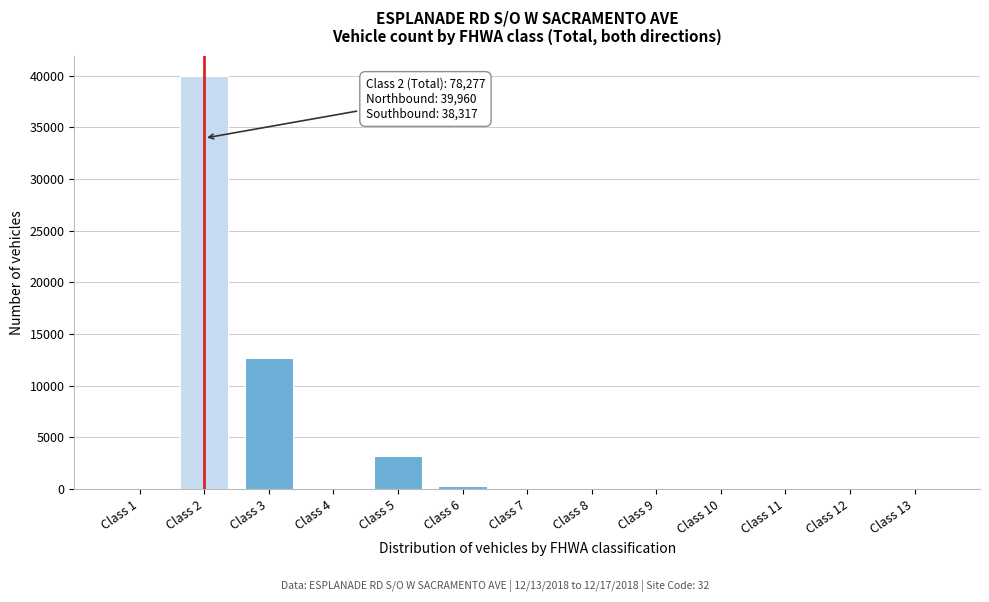

Is it true that the value at Class 2 is 14197?

False